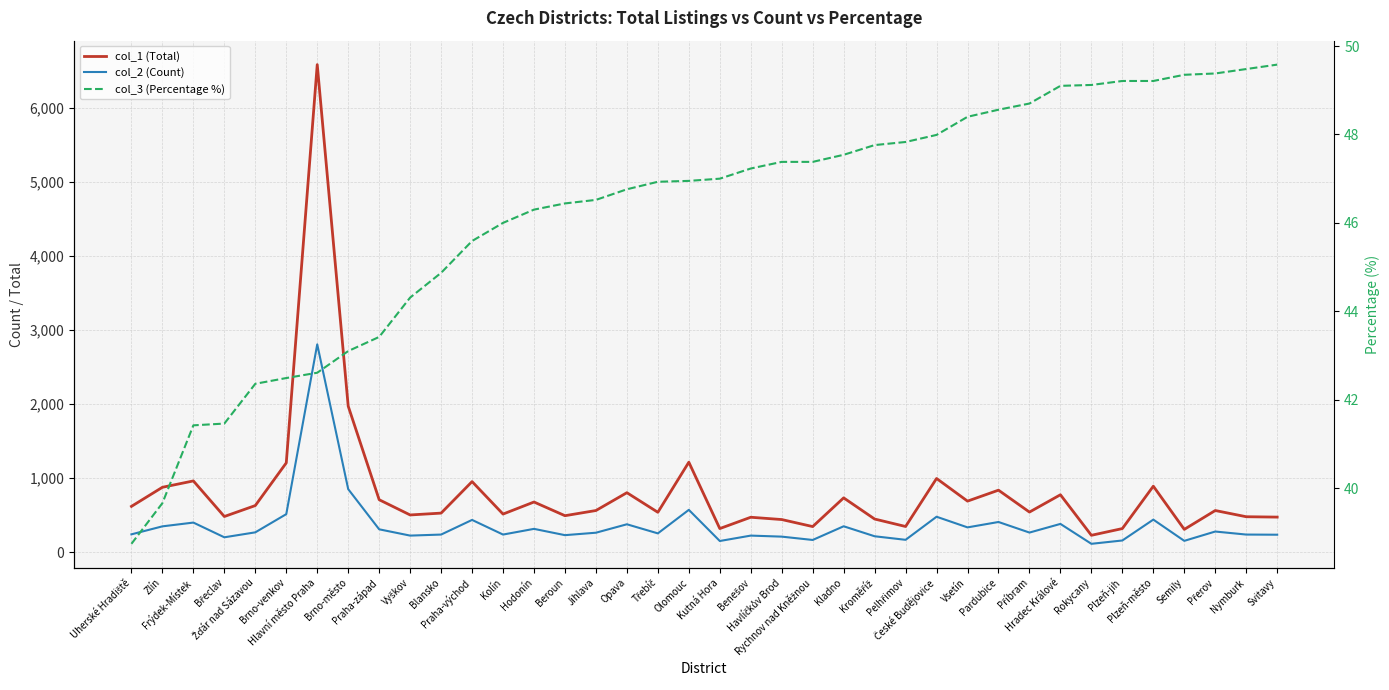

True or false: col_2 (Count) has more than 2 points higher than both neighbors.

True